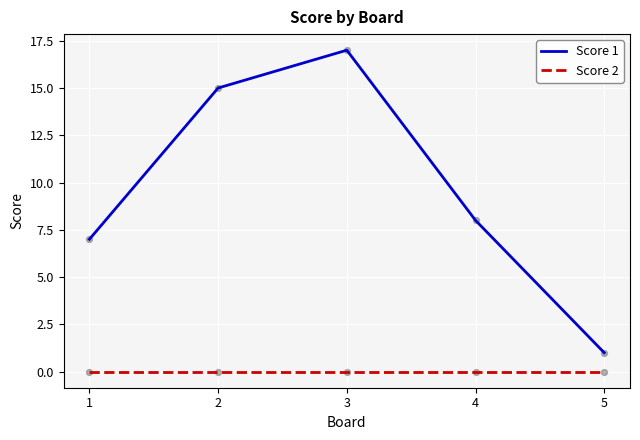

What are all the series names shown in the legend?

Score 1, Score 2